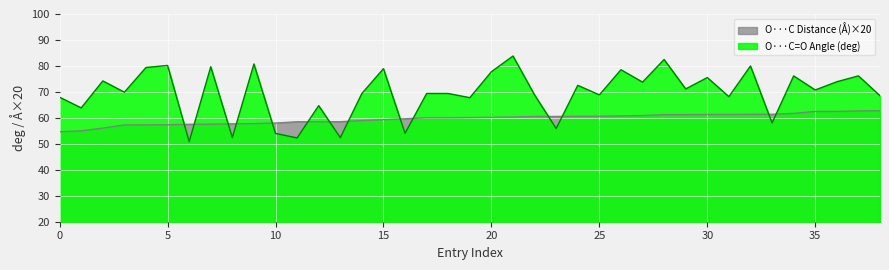

True or false: O···C Distance (Å) has a value of 78.3 at BABWEG.

False